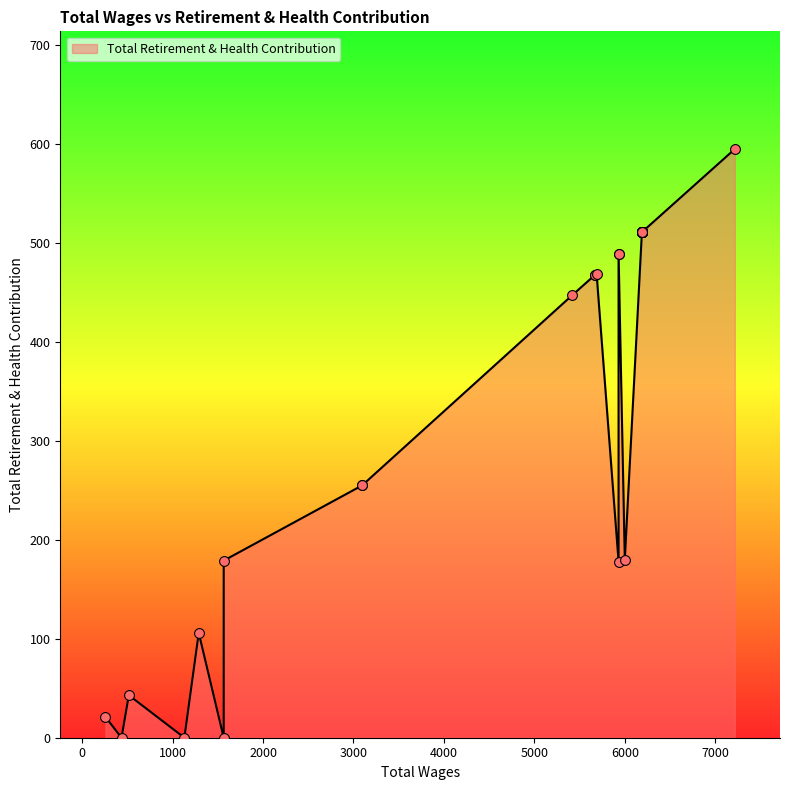

What is the ratio of the value at 6189.0 to the value at 6189.0?

1.0